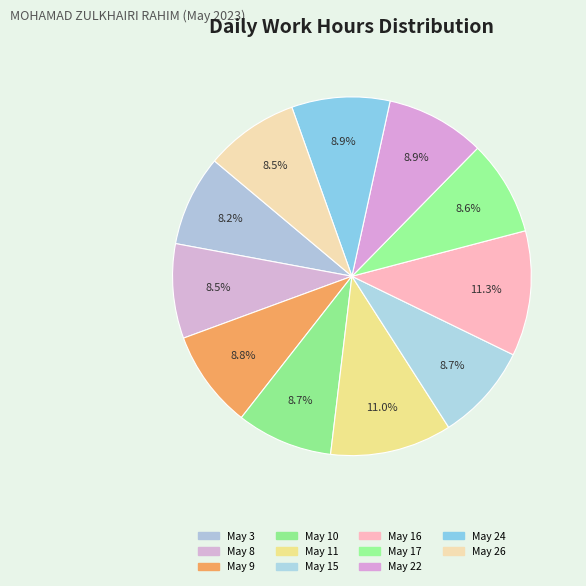

How many segments does this pie chart have?

11